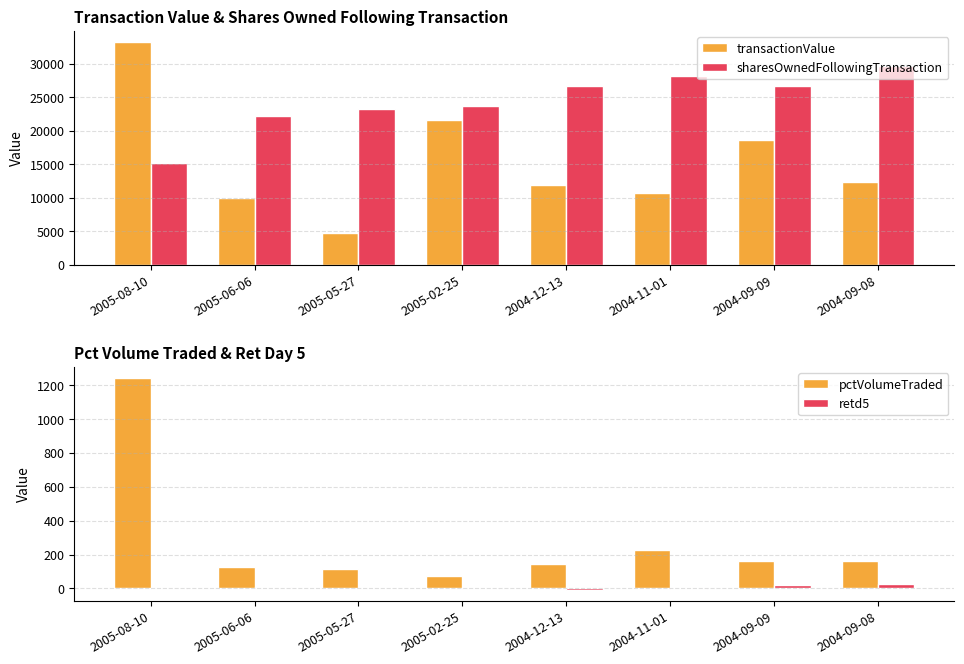

Which series has the largest range (max minus min)?

transactionValue